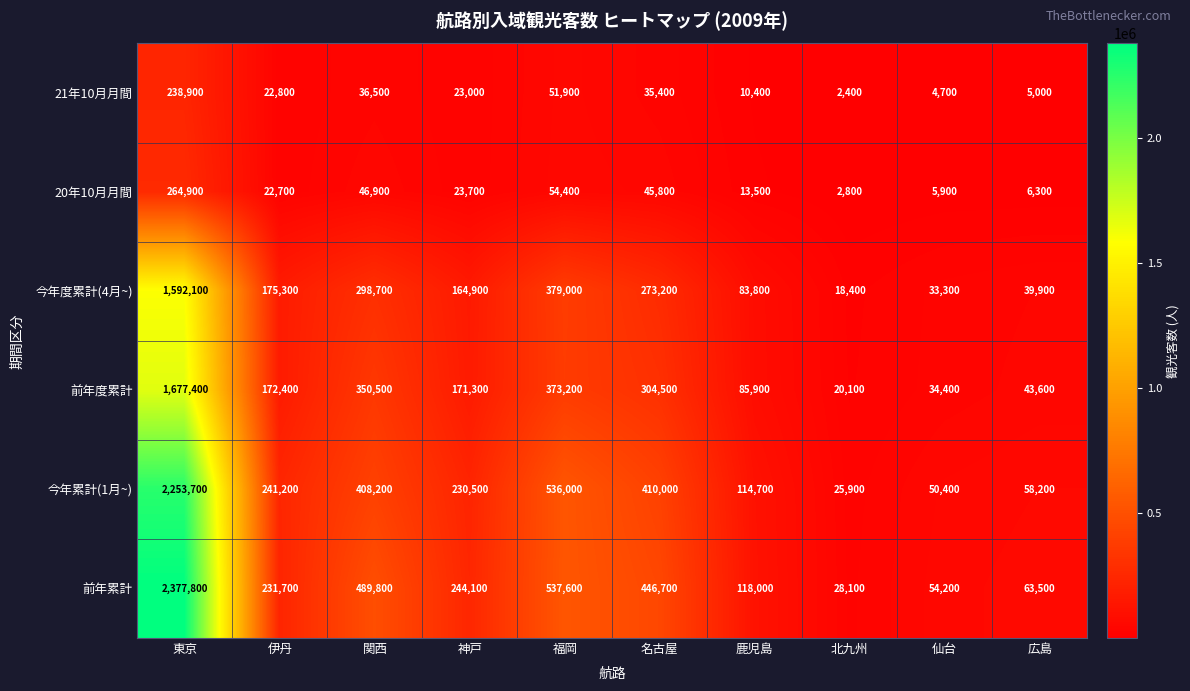

Which series has the largest range (max minus min)?

前年累計